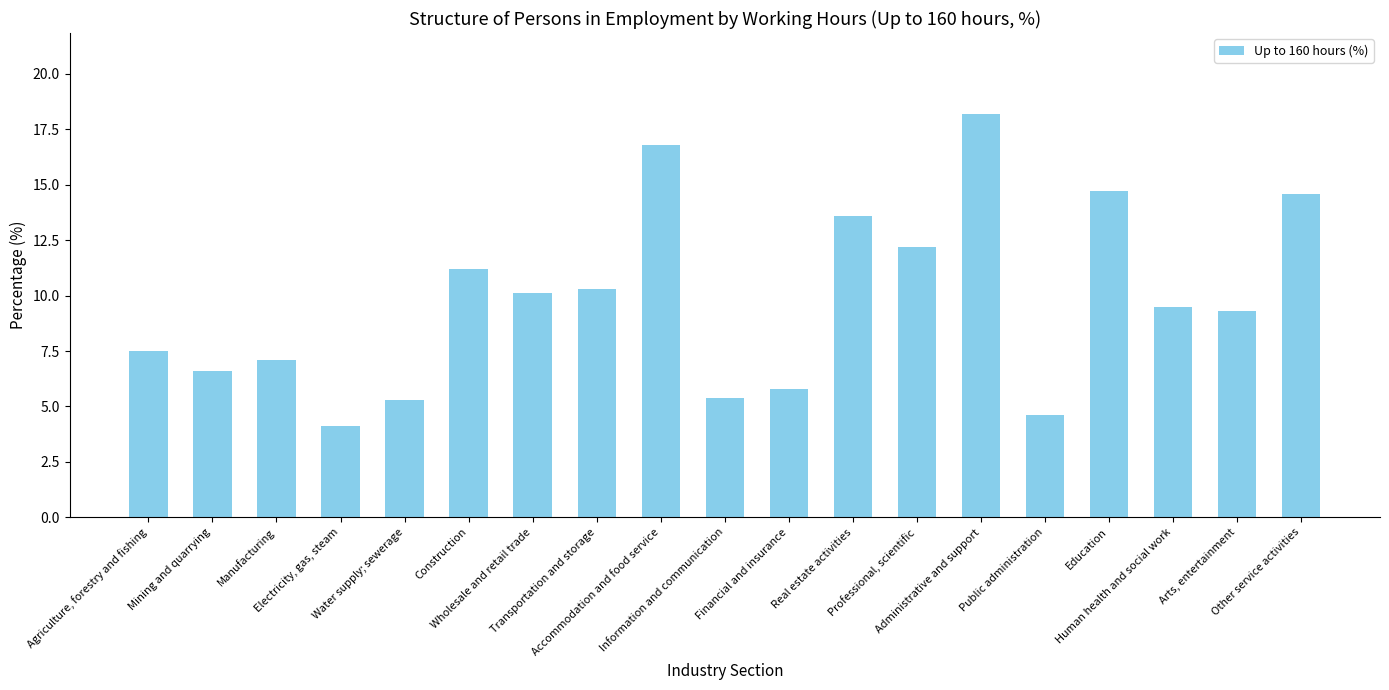

Reading left to right, extract all data points from this chart.

7.5	6.6	7.1	4.1	5.3	11.2	10.1	10.3	16.8	5.4	5.8	13.6	12.2	18.2	4.6	14.7	9.5	9.3	14.6